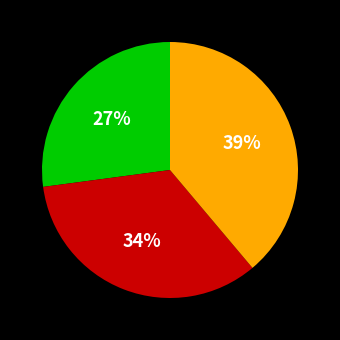

To the nearest percent, what is the difference between the largest and smallest slice percentages?

12%